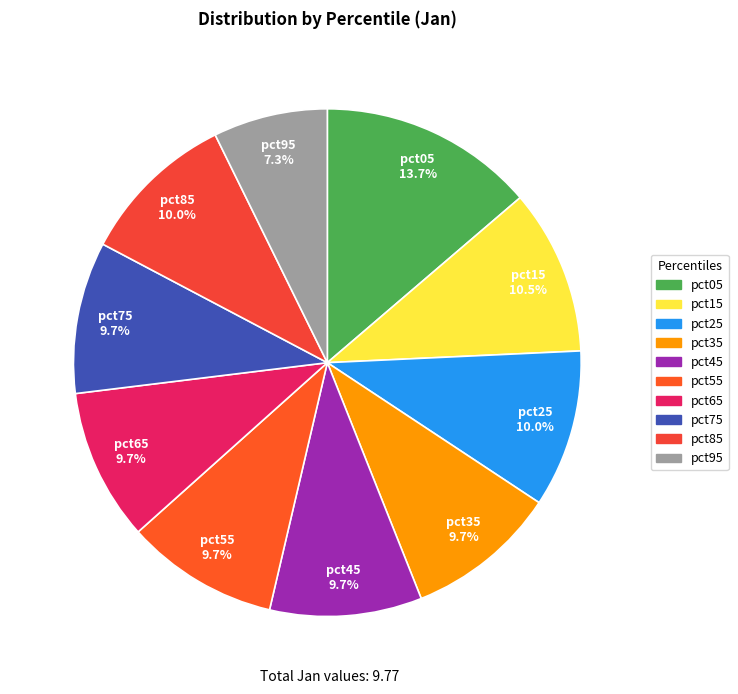

What portion of the pie excludes pct95?

92.7%